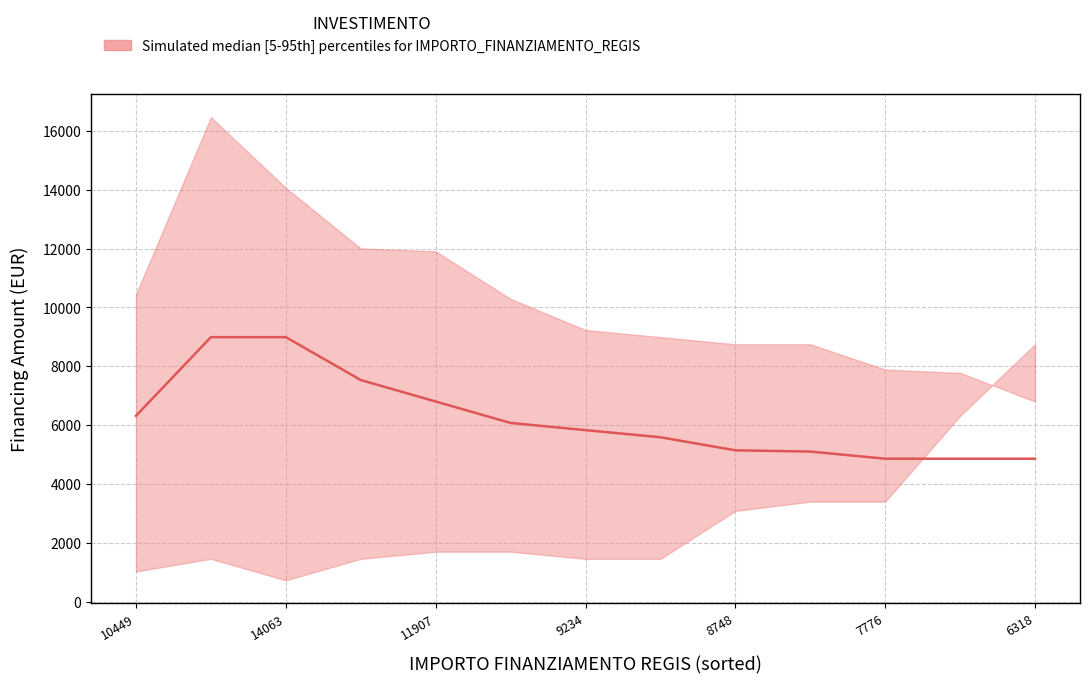

Approximately how many times larger is the value at 14063 compared to 7?

1.6